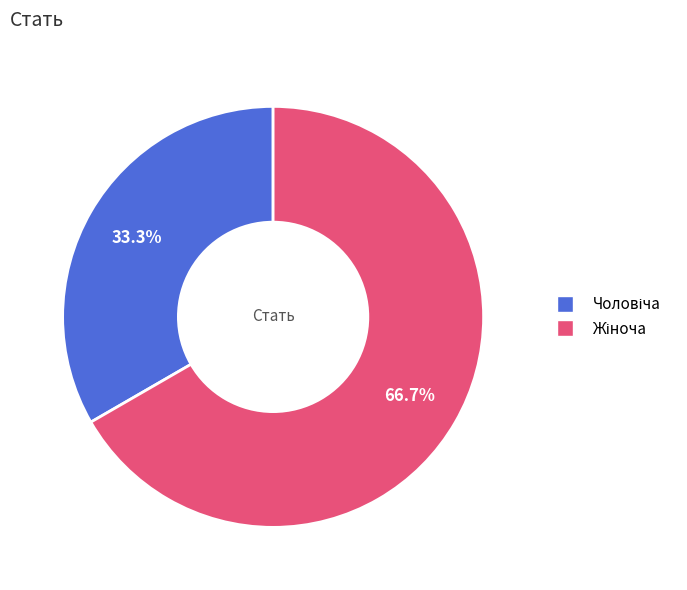

Does any single category account for the majority?

Yes